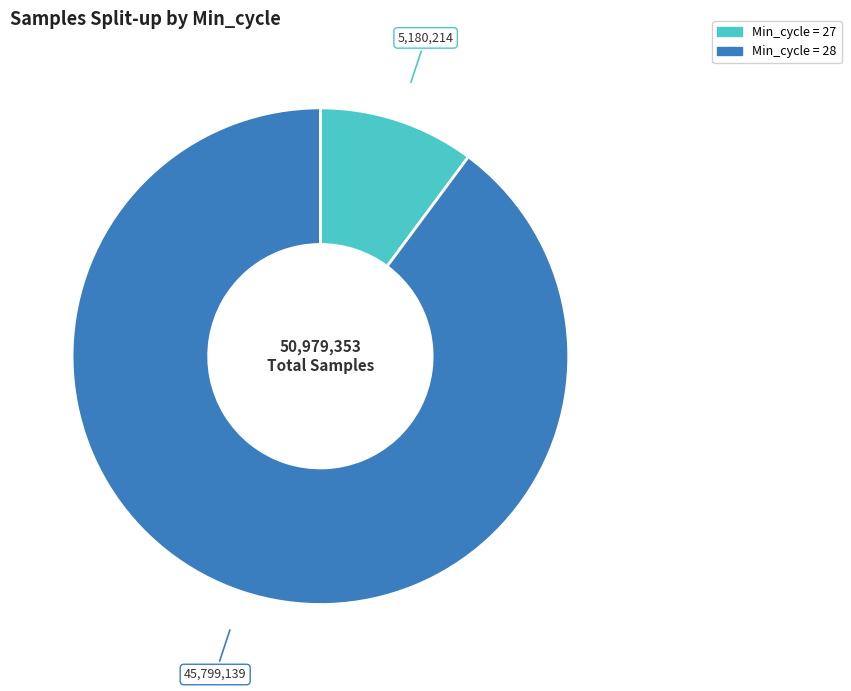

Is there any slice that represents more than half of the pie?

Yes